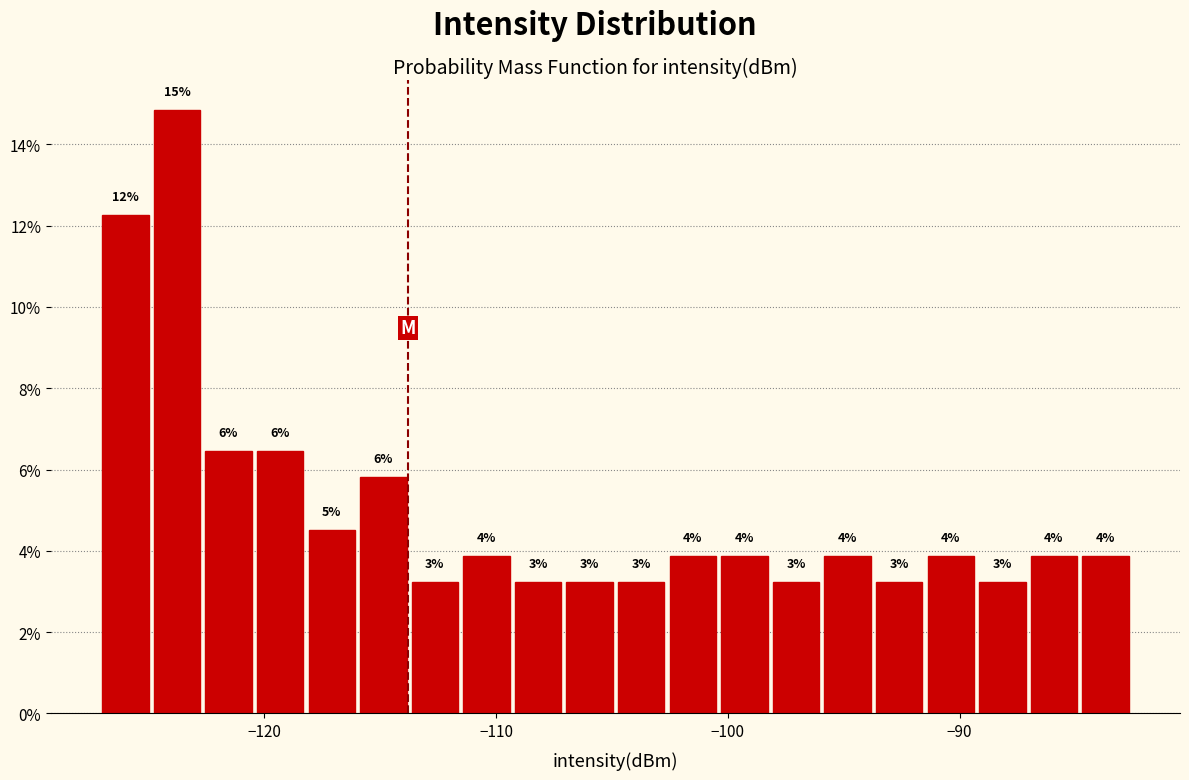

Read against the x-axis, roughly where is the centre of the tallest bar?

-124